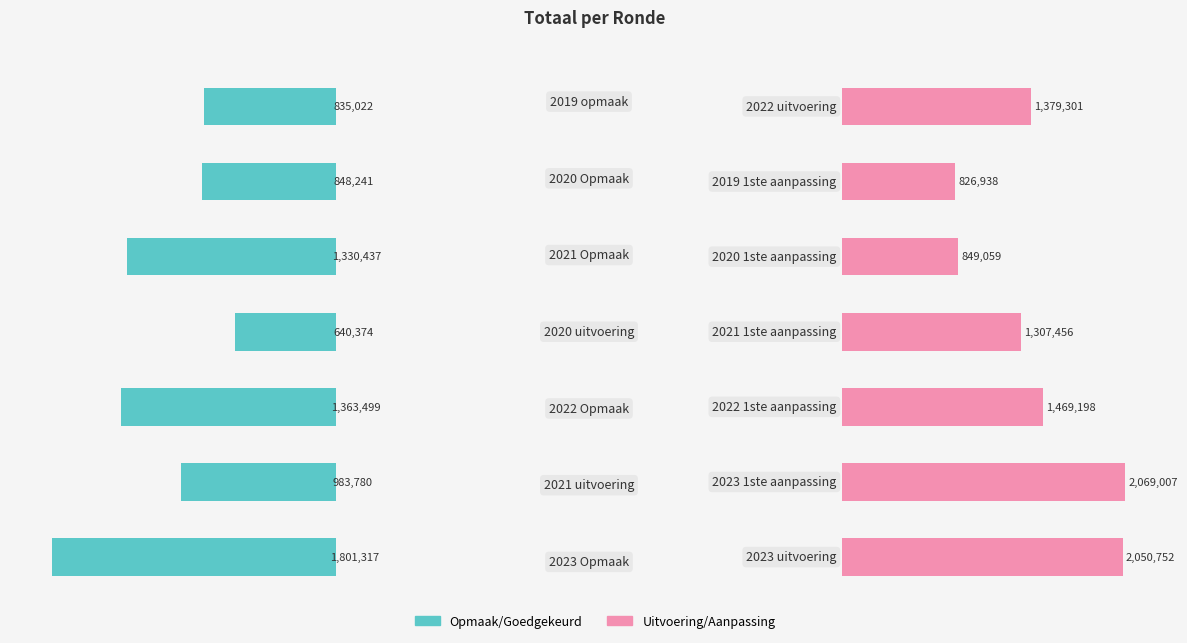

Is the value of Uitvoering/Aanpassing at 6 greater than the value of Goedgekeurd/Ontwerp at 6?

Yes